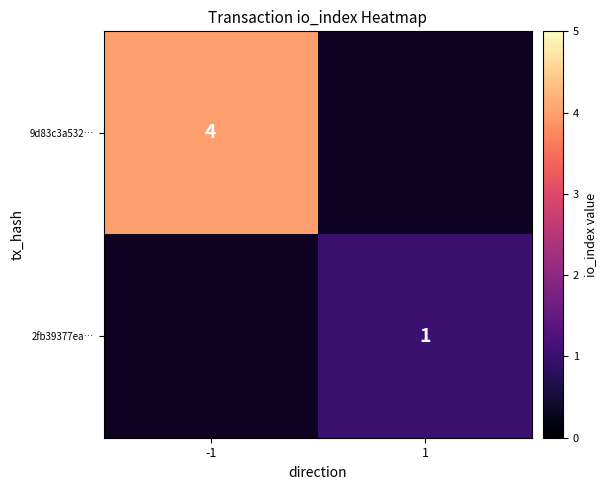

Which category has the highest value across all series?

-1